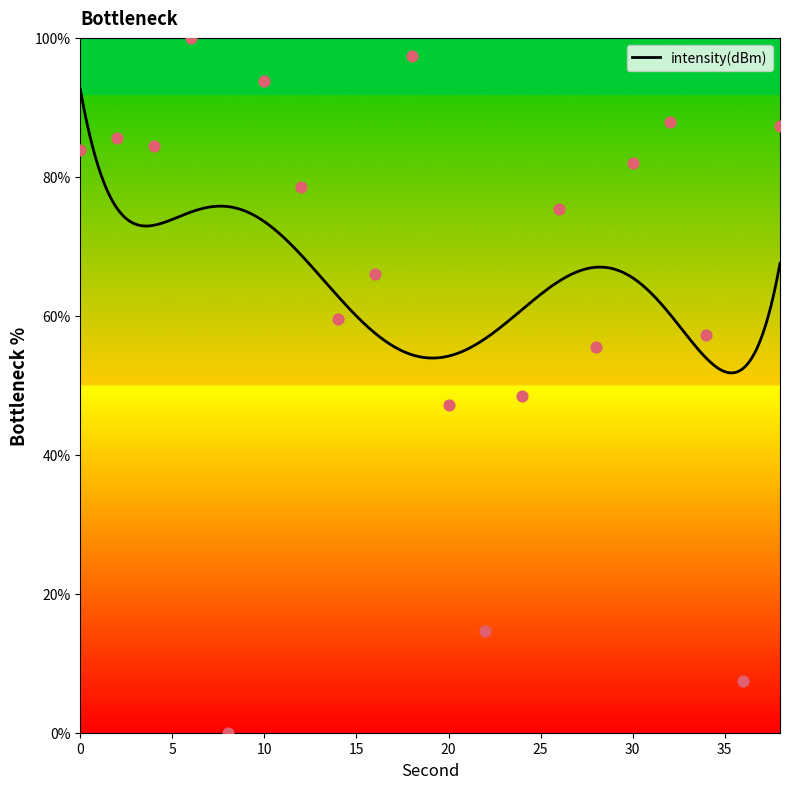

What is the change in value from 4 to 10?

+9.4